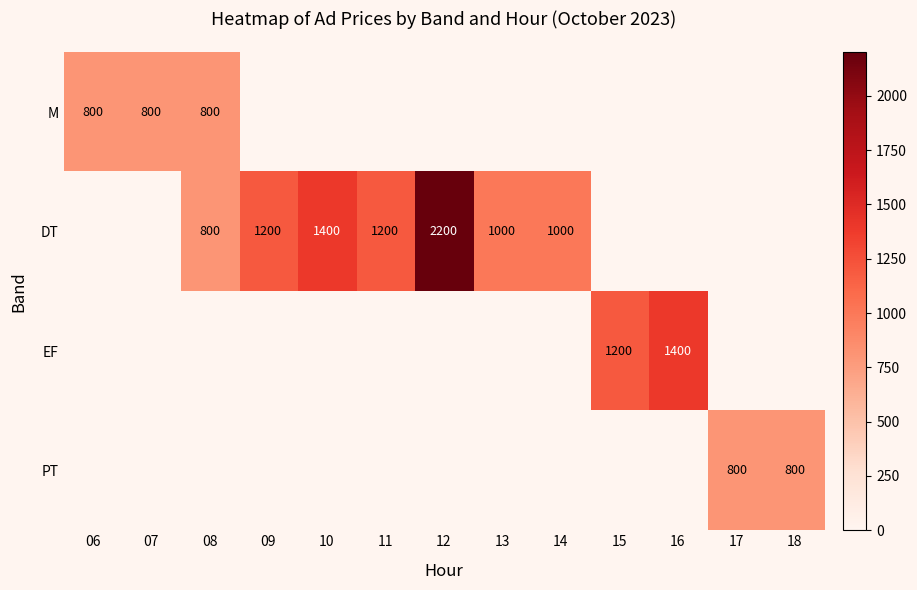

Is the value of PT at 13 greater than the value of M at 15?

No